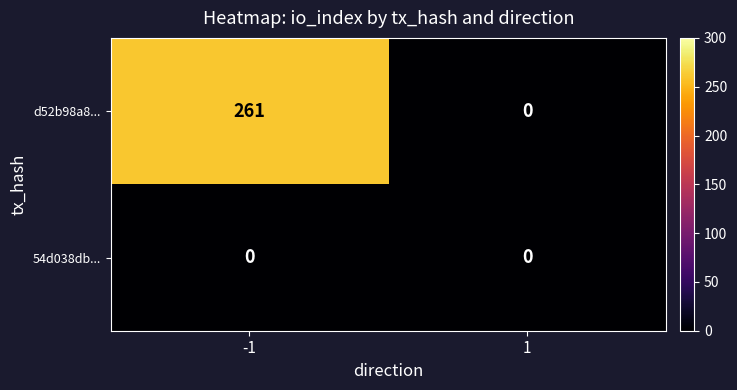

Reading right to left, list all the values displayed in this chart.

d52b98a8...: 0	261
54d038db...: 0	0